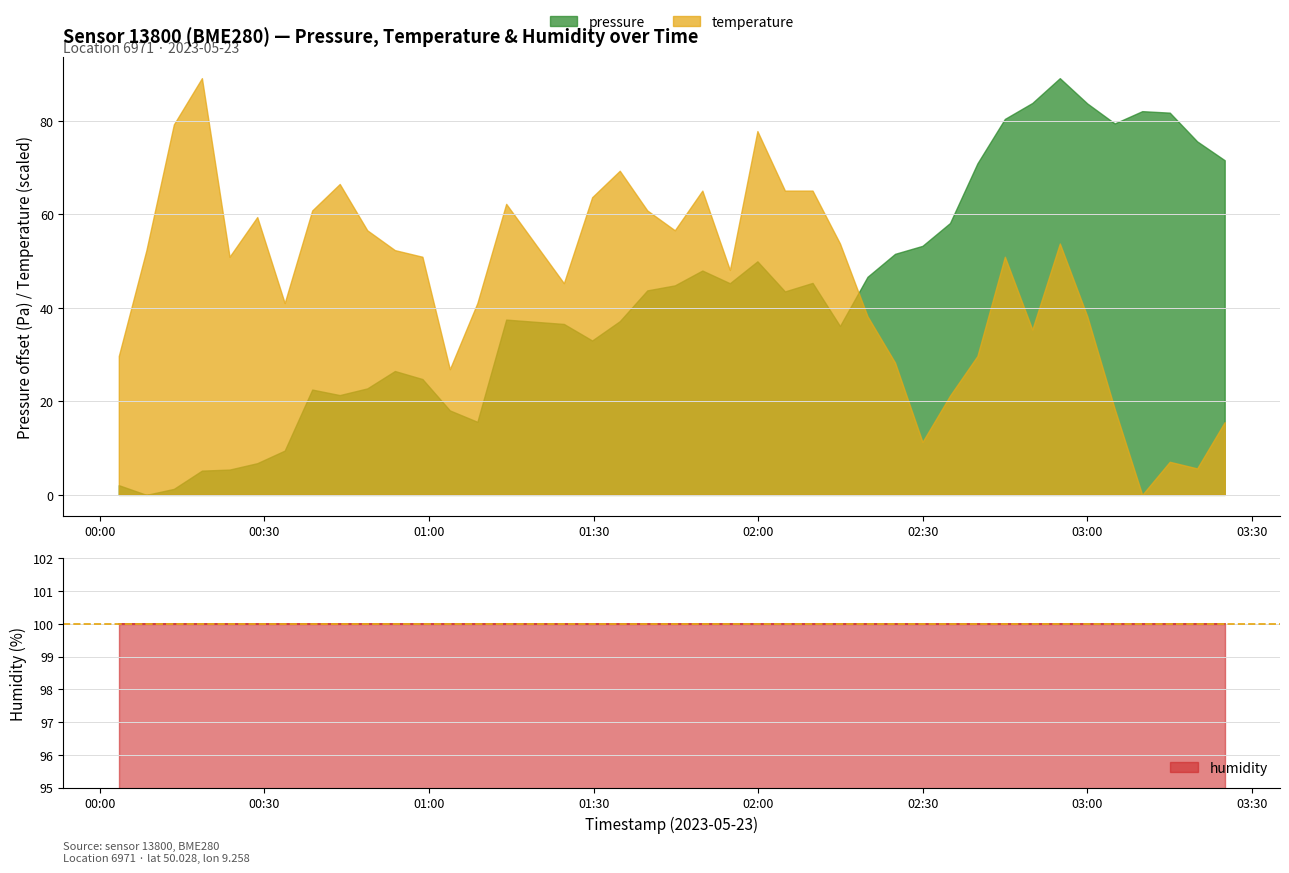

What position from the left is 2023-05-23T00:48:45?

10